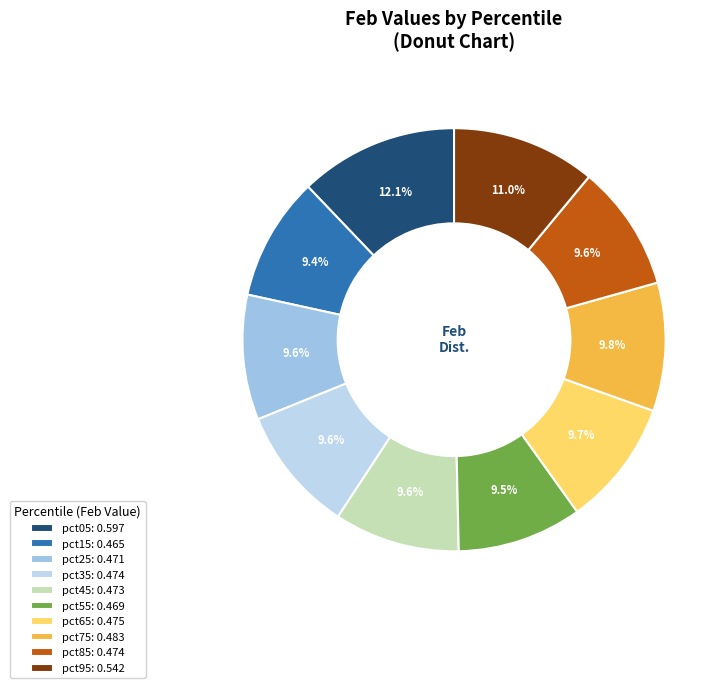

Count the number of slices in the pie.

10